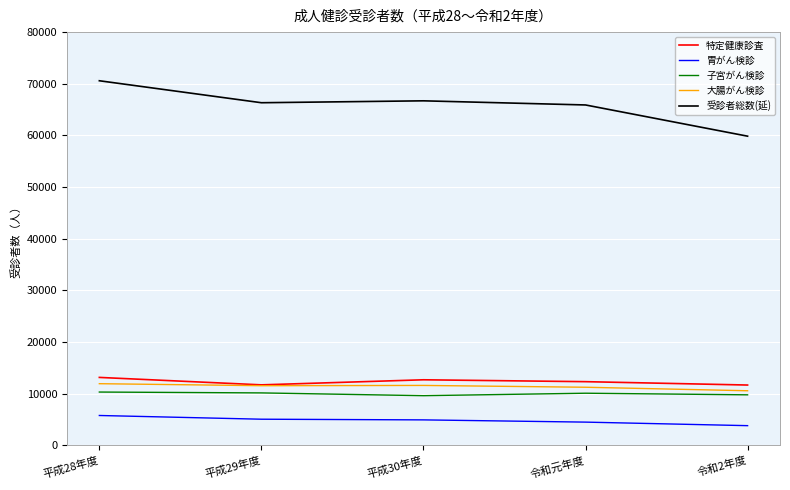

Which series has the largest total across all categories?

受診者総数(延)